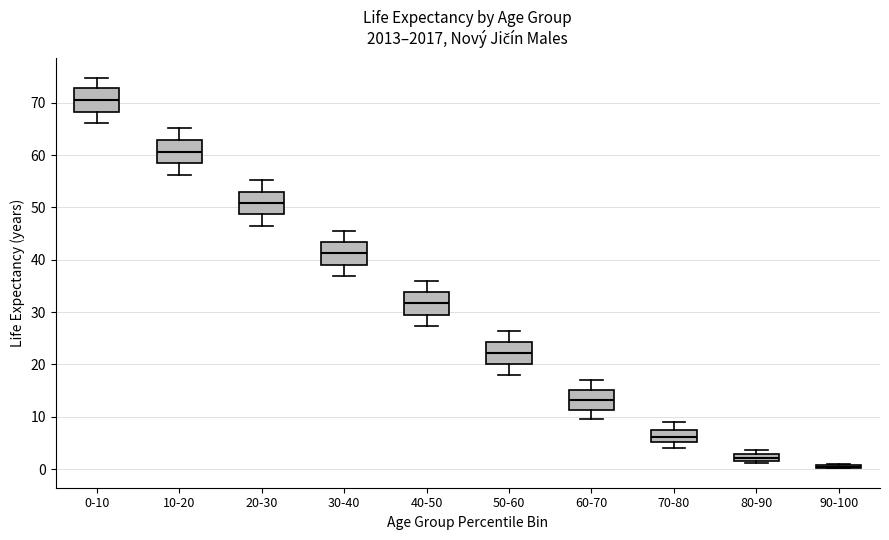

Where does the median line of the box for 0-10 sit on the y-axis? The values are not printed on the chart, so give them approximately, as read against the axis.

71